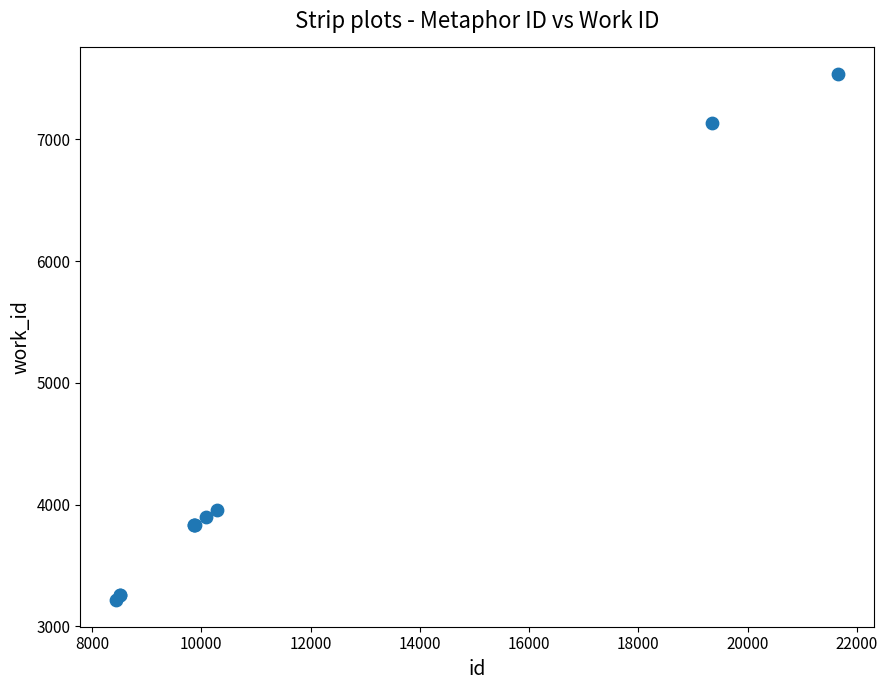

What Y value in the scatter plot is closest to 5375?

3957